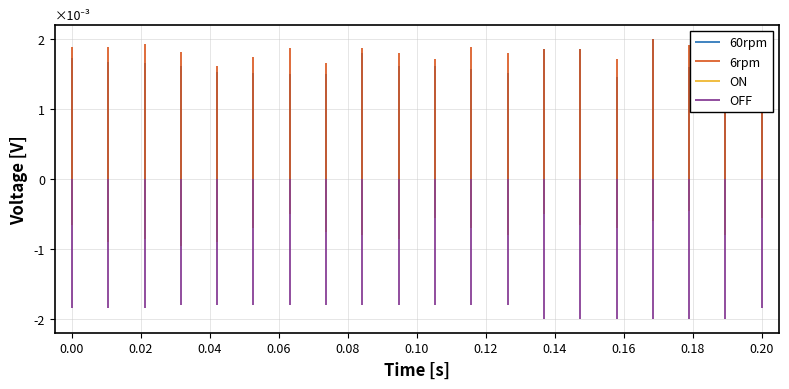

Between 0.00 and 0.02, which series saw the biggest shift?

6rpm